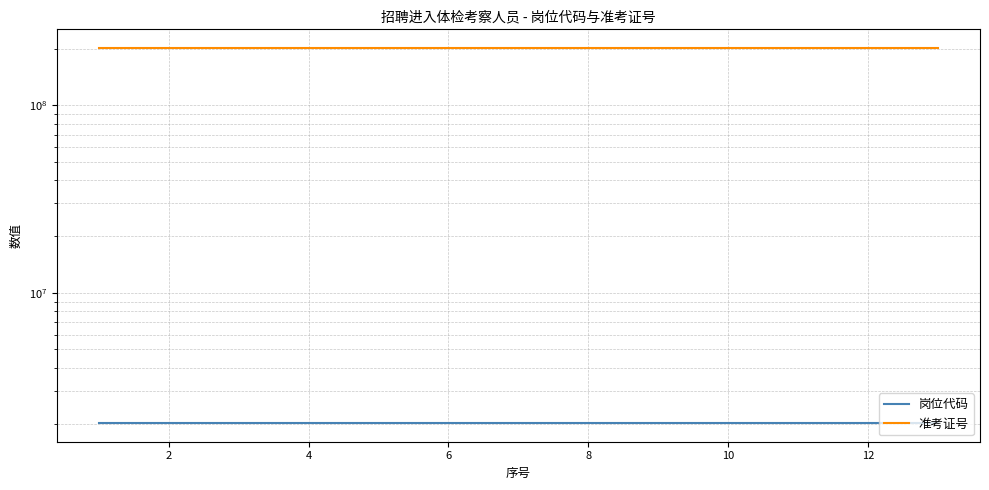

Does the chart display data point markers on the line(s)?

No